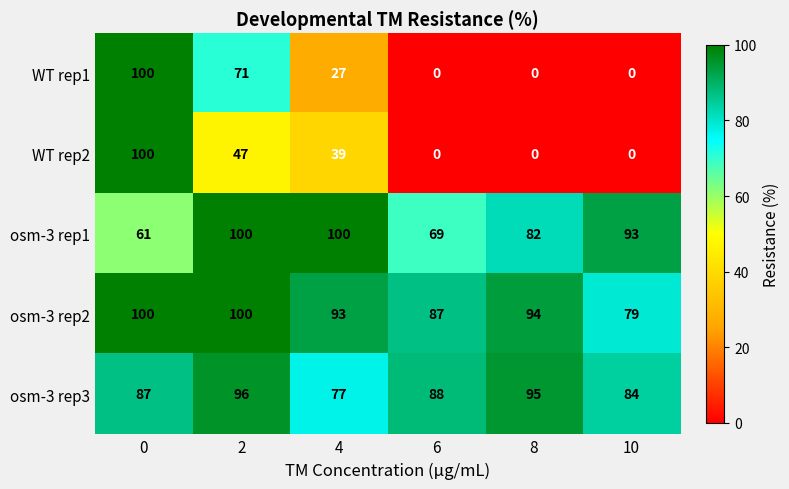

What is the sum of the osm-3 rep1 values at 0 and 6?

130